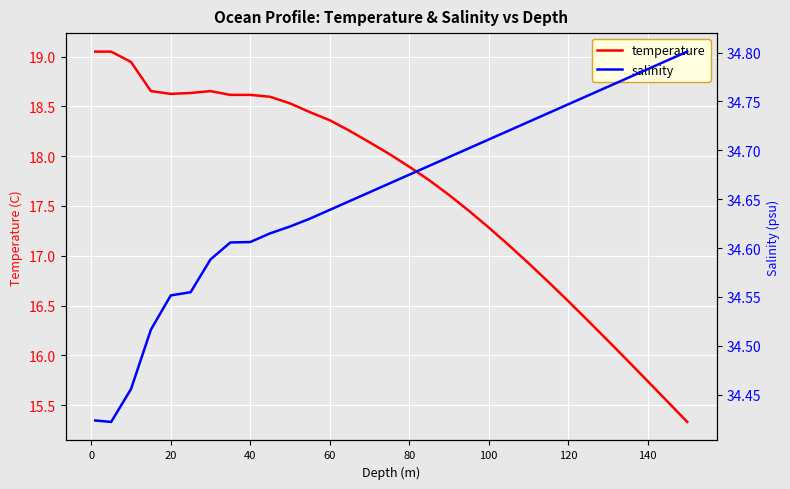

What is the maximum value for temperature?

19.0